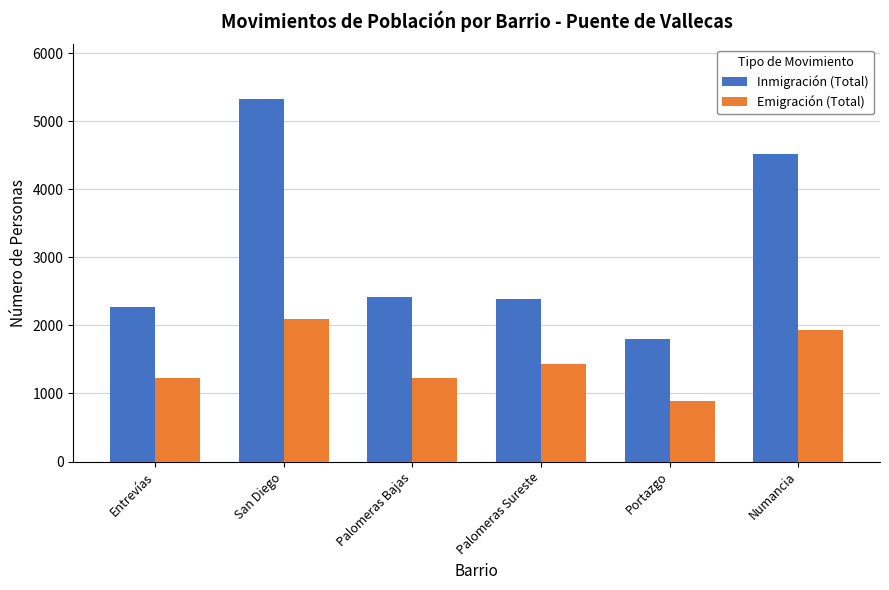

What is the label of the 1st bar from the right?

Numancia